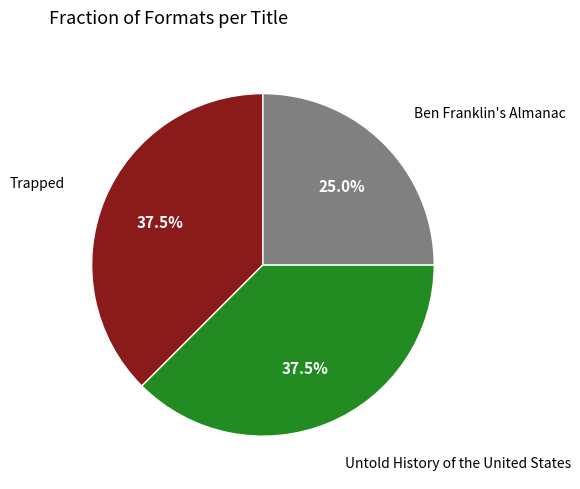

Count the number of slices in the pie.

3